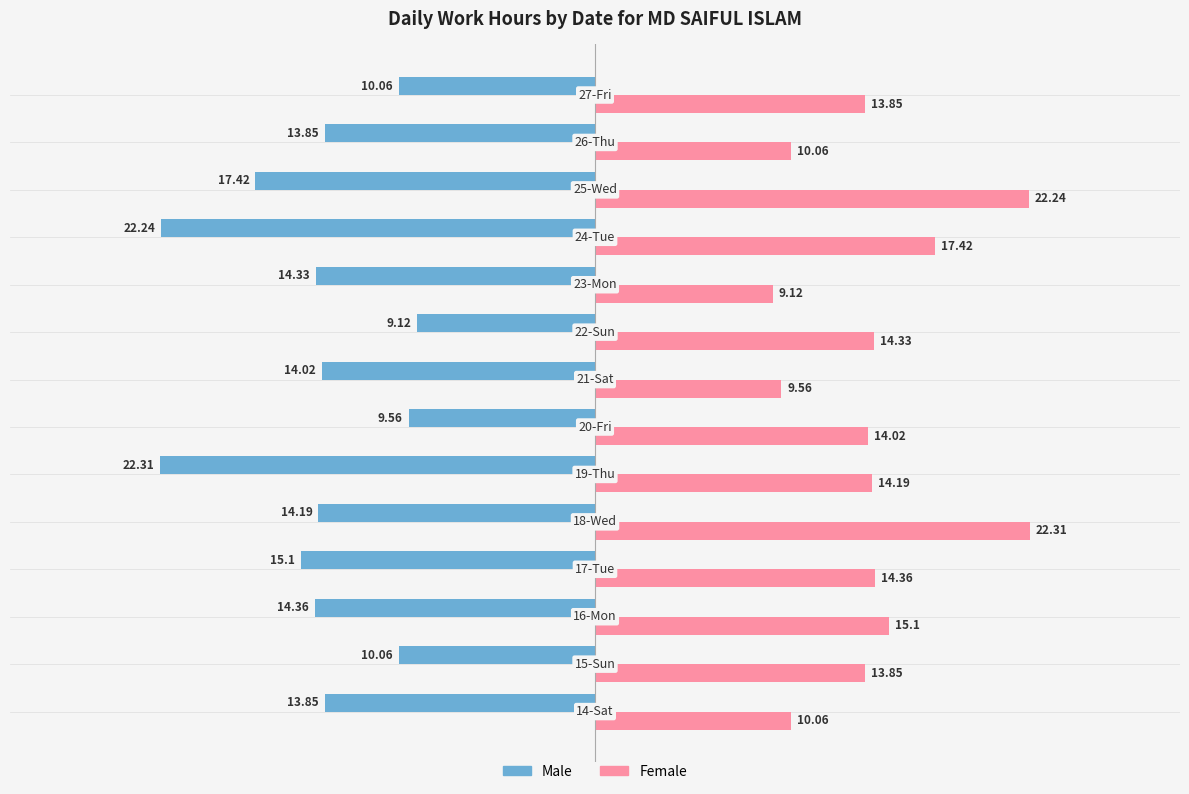

Which series has the largest total across all categories?

Female